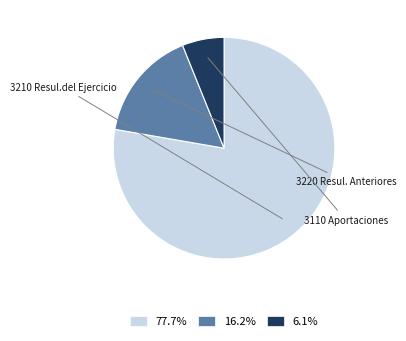

Does any single category account for the majority?

Yes